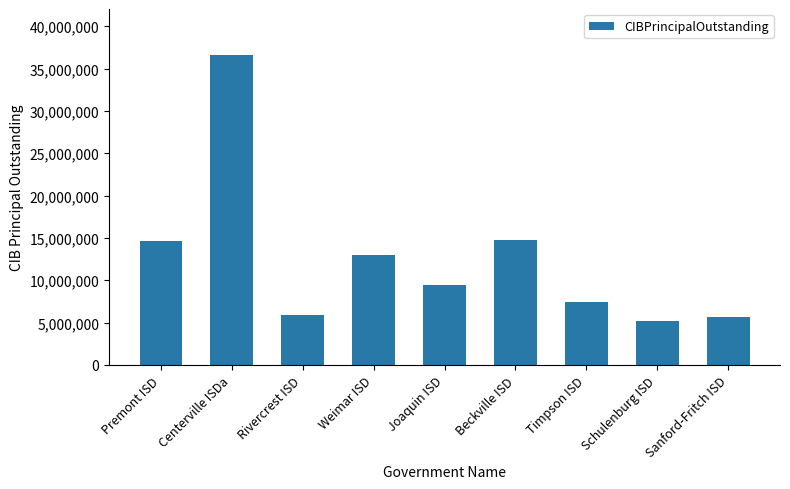

Between Beckville ISD and Sanford-Fritch ISD, which is larger?

Beckville ISD